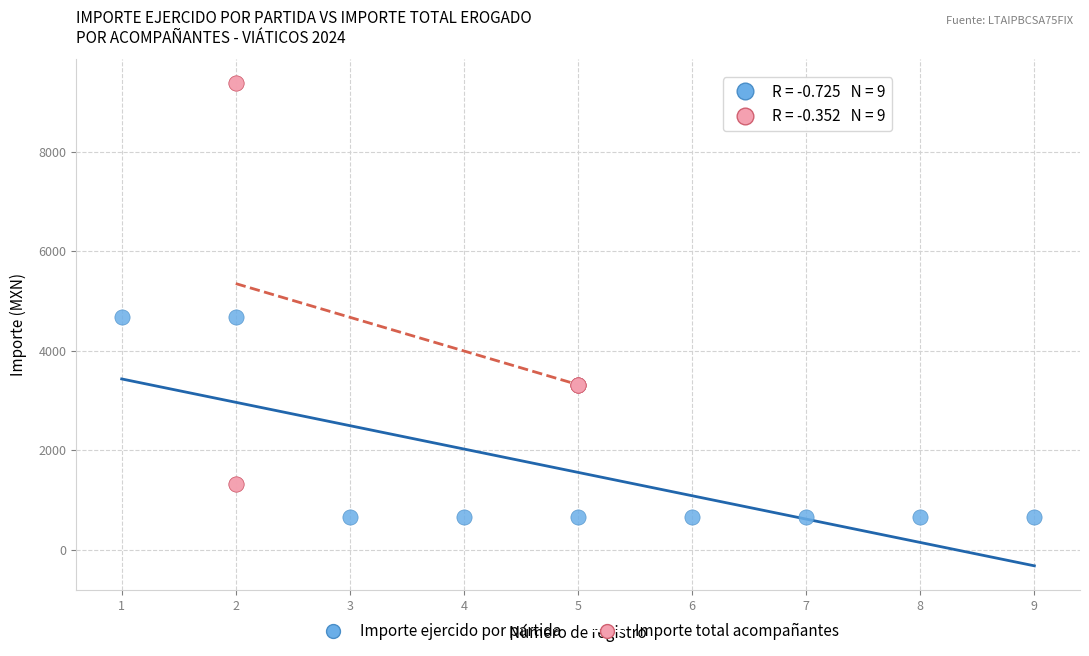

Which series contains the lowest Y value?

Importe ejercido por partida